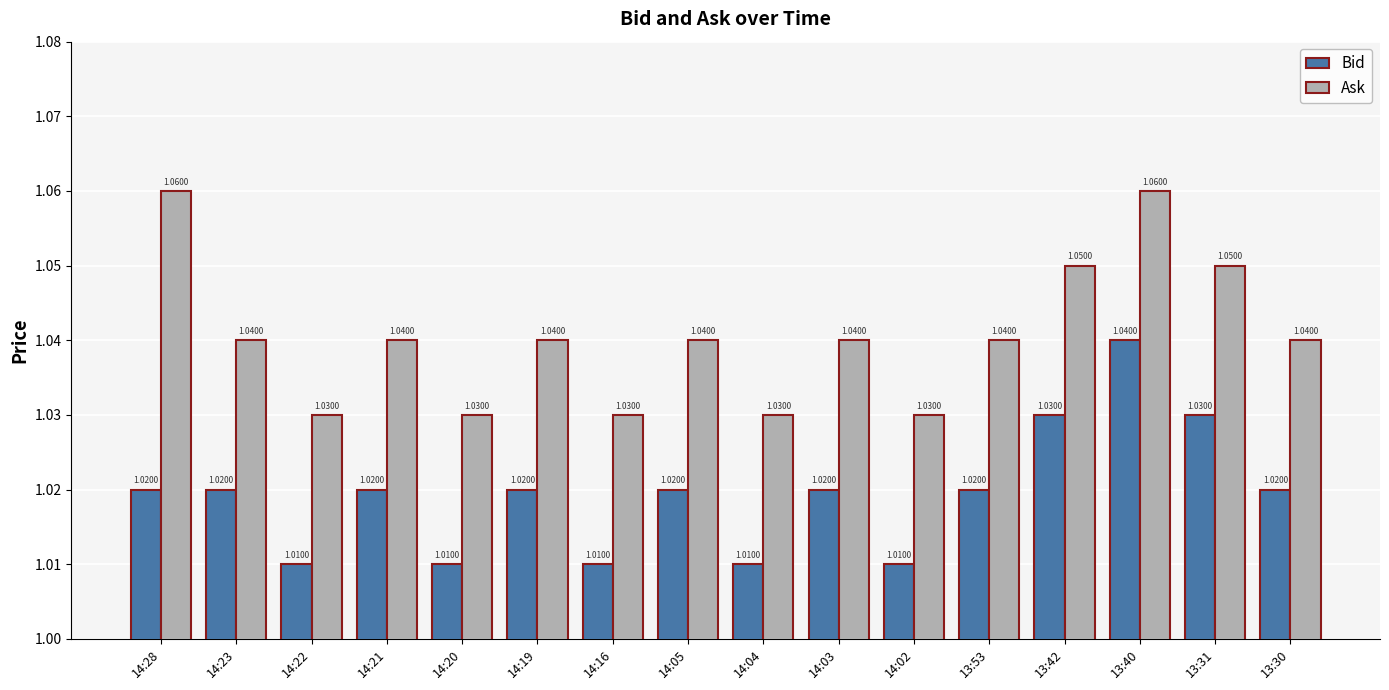

Which series has the largest total across all categories?

Ask